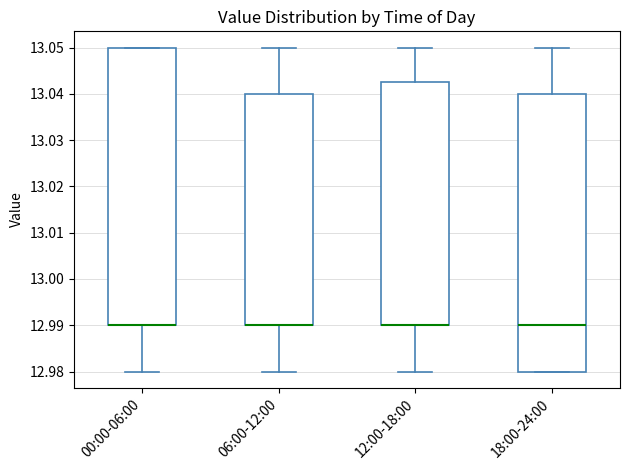

Reading left to right, read every box against the y-axis: the position of its median line, the range the box covers, and the ends of its whiskers. The values are not printed on the chart, so give them approximately, as read against the axis.

00:00-06:00: median 12.990 (drawn on the box's lower edge), box 12.990 to 13.050, whiskers 12.980 to 13.050
06:00-12:00: median 12.990 (drawn on the box's lower edge), box 12.990 to 13.040, whiskers 12.980 to 13.050
12:00-18:00: median 12.990 (drawn on the box's lower edge), box 12.990 to 13.043, whiskers 12.980 to 13.050
18:00-24:00: median 12.990, box 12.980 to 13.040, whiskers 12.980 to 13.050